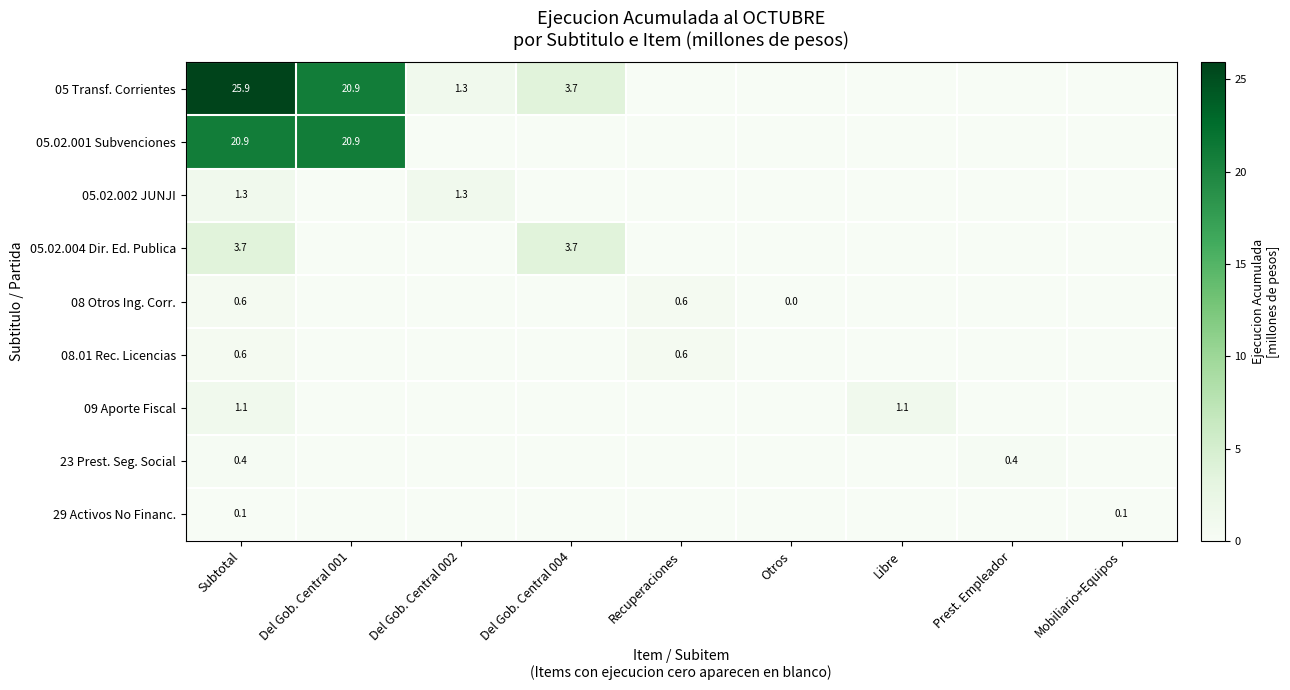

The 08 Otros Ing. Corr. series shows 0.6 at Recuperaciones. True or false?

True